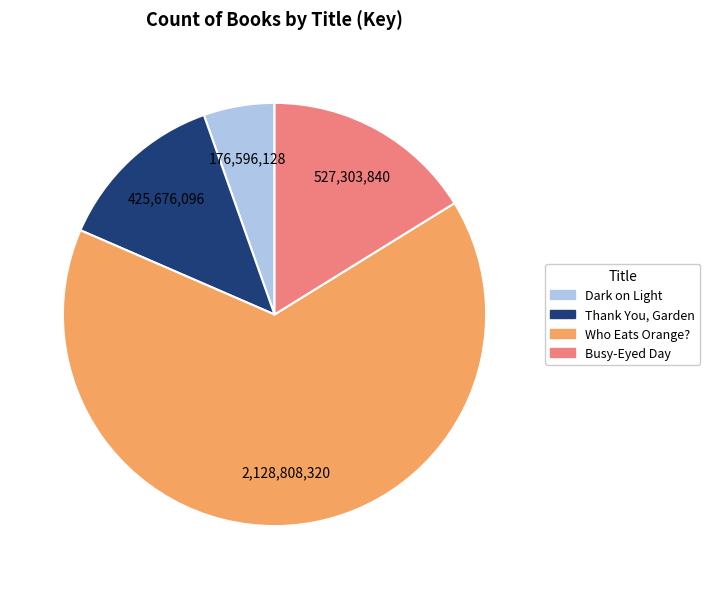

How many segments does this pie chart have?

4